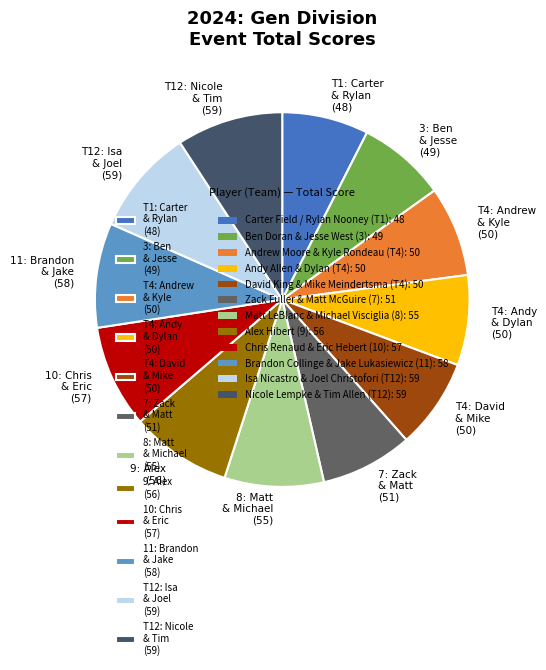

Approximately how many times larger is the value at T4: David & Mike (50) compared to 9: Alex (56)?

0.9